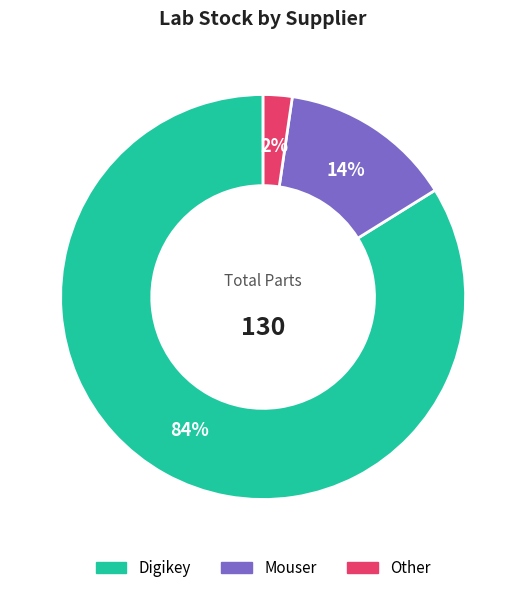

Combined, do Other and Mouser account for over 50%?

No